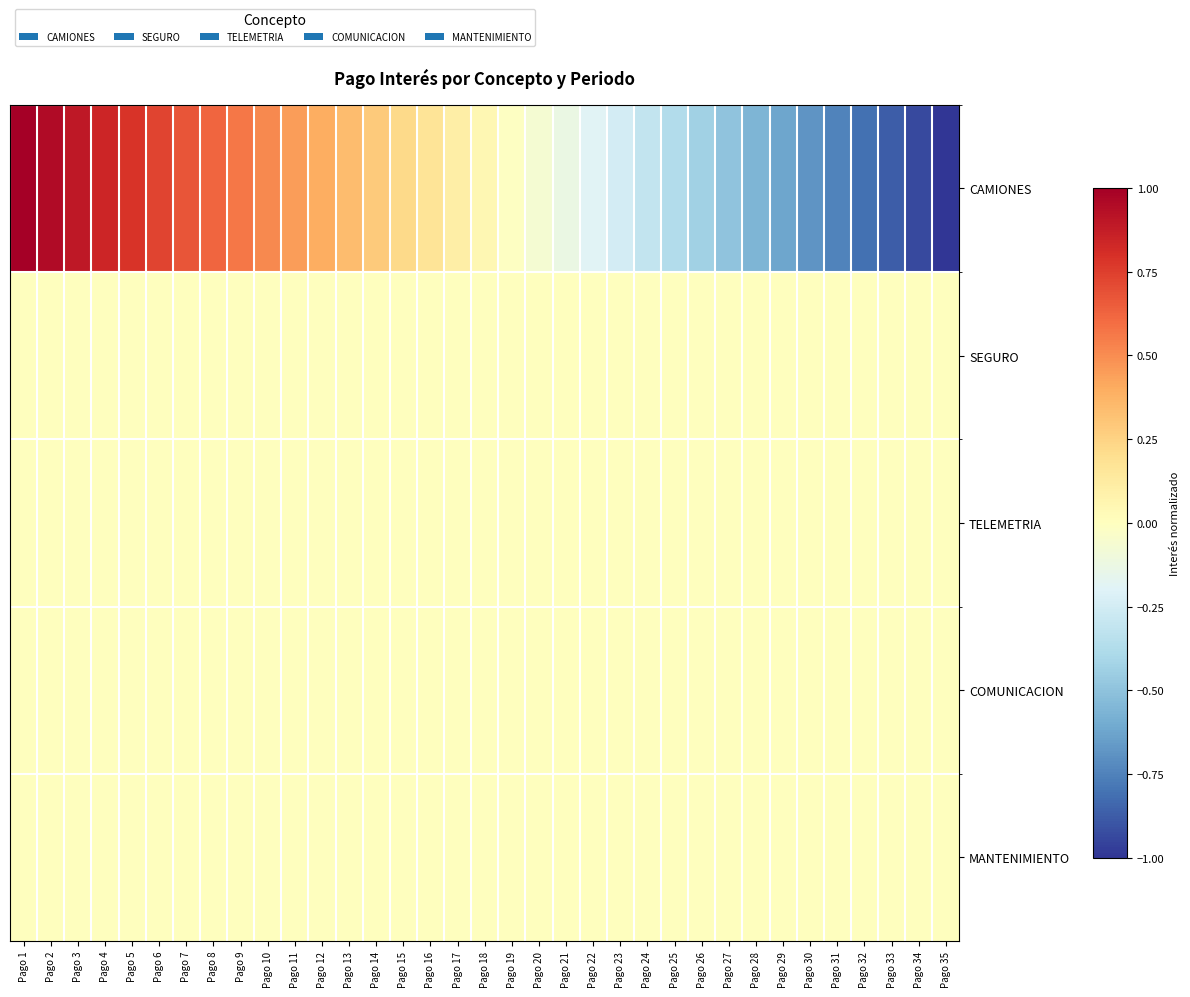

How many categories are shown in the chart?

35